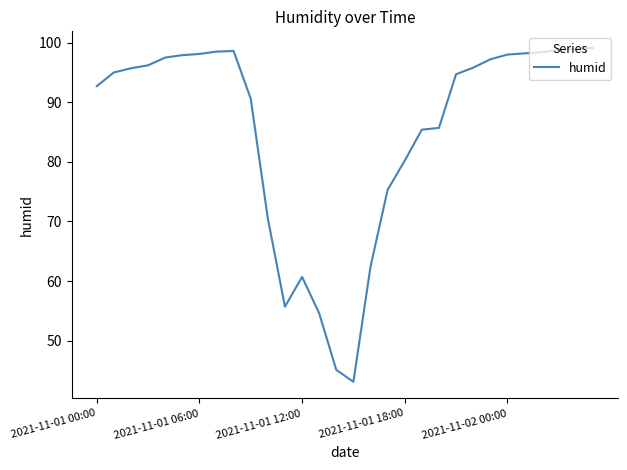

What is the smallest value displayed?

43.1